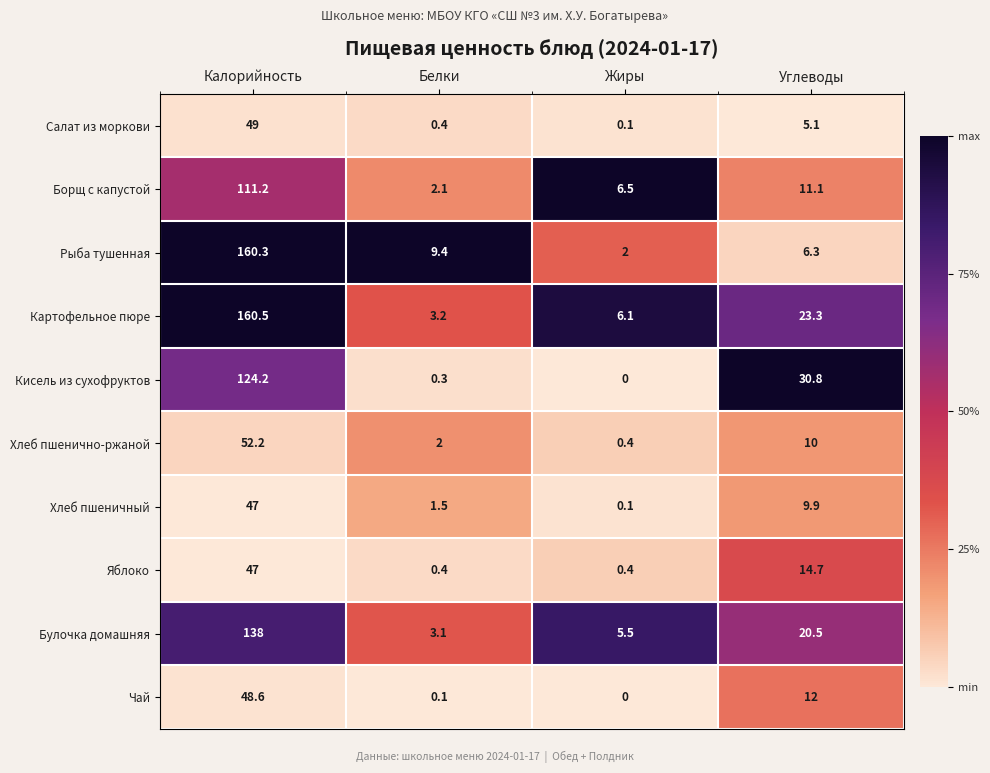

The value of Рыба тушенная at Калорийность is 160.3. True or false?

True